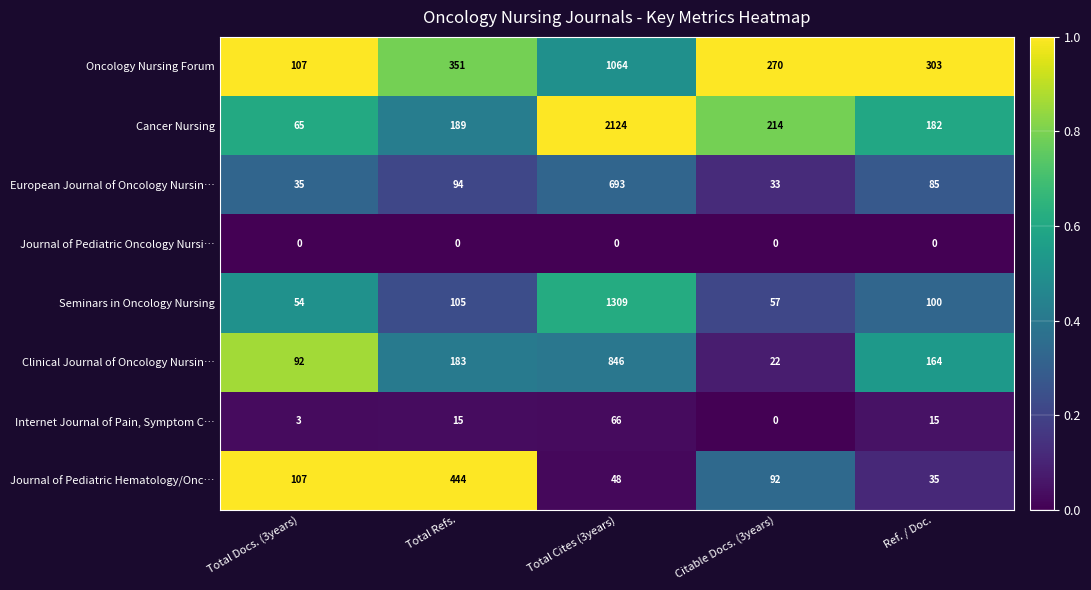

Is it true that Journal of Pediatric Oncology Nursi… equals 0 at Citable Docs. (3years)?

True